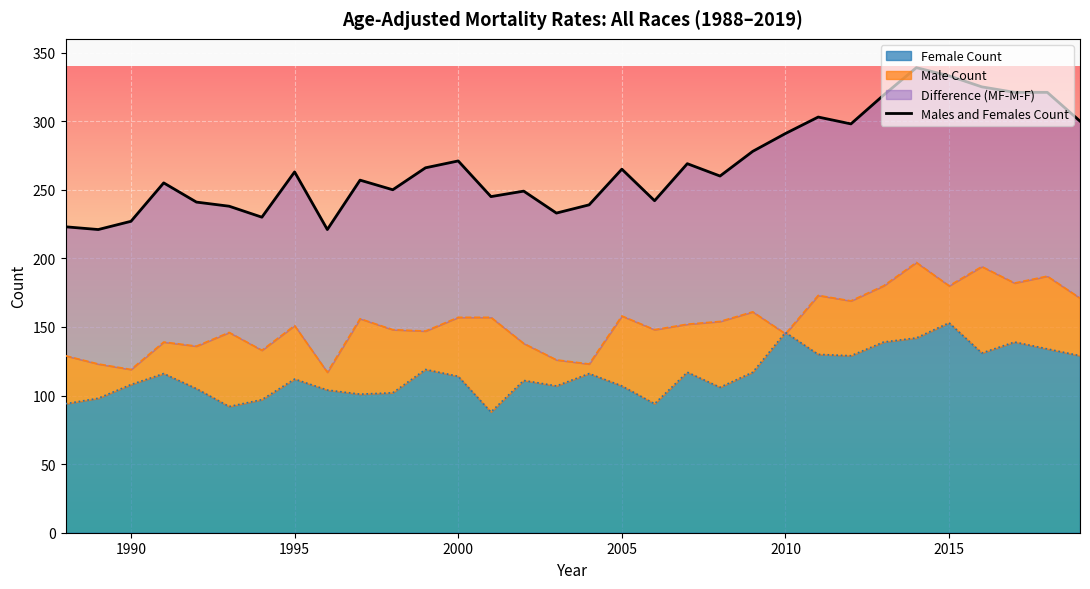

What is the maximum value shown in the chart?

339